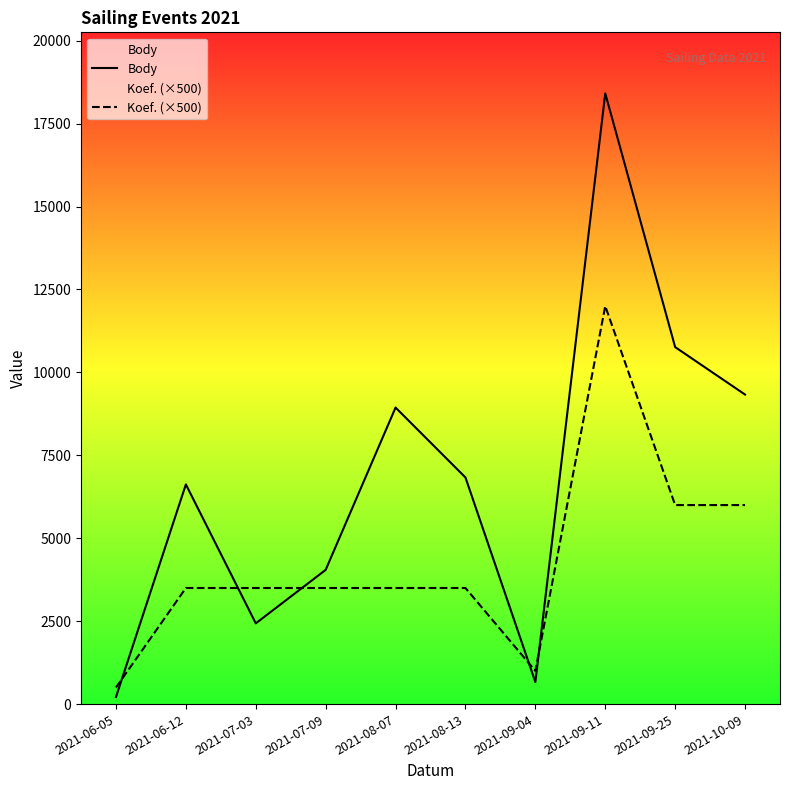

What is the value of the Body point at the 7th from the left?

663